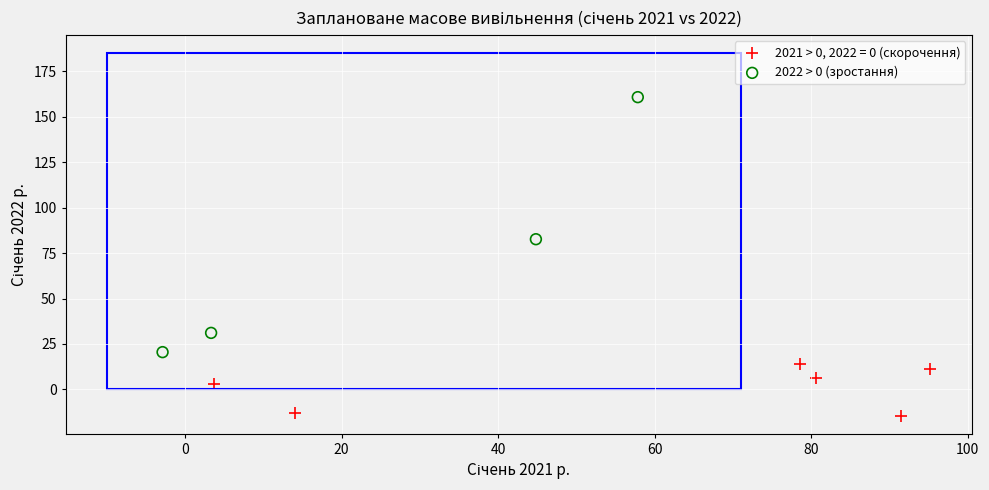

Which series has the largest Y range (max minus min)?

2022 > 0 (зростання)